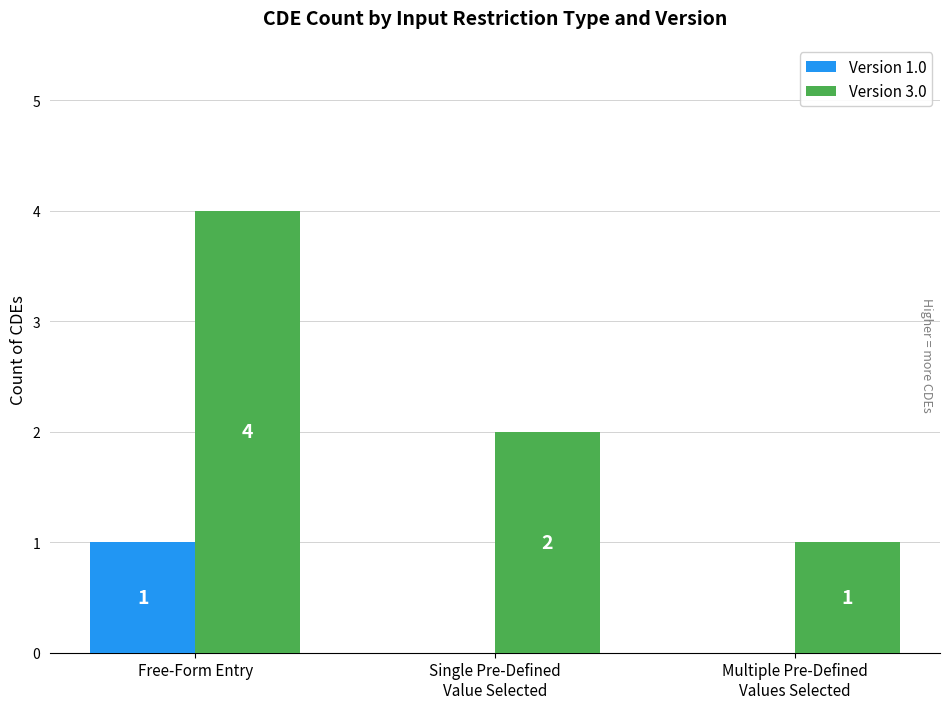

The value of Version 3.0 at Single Pre-Defined
Value Selected is 3. True or false?

False